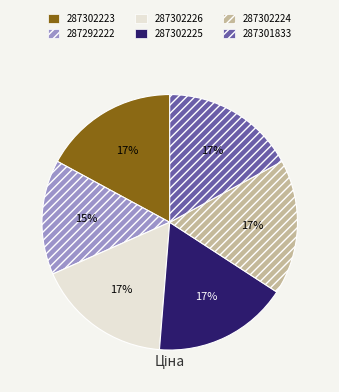

To the nearest percent, what is the combined percentage of 287302225 and 287302226?

34%